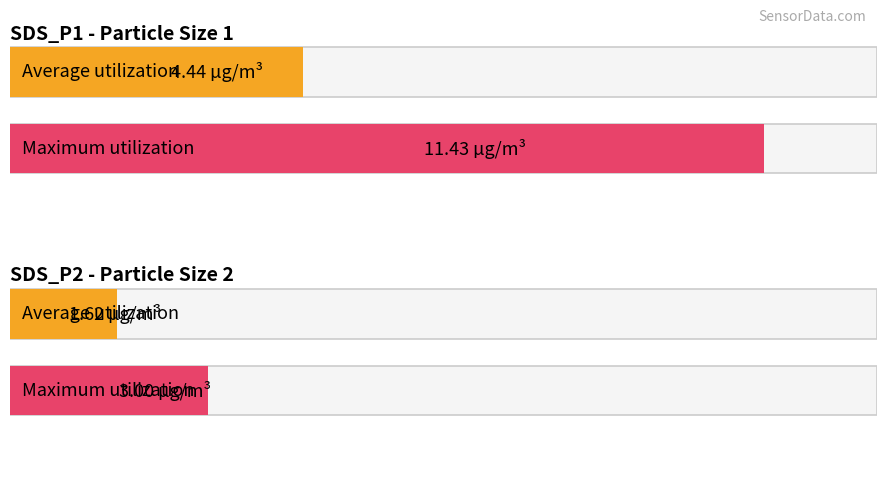

What is the difference between the maximum and minimum values in the Maximum utilization series?

8.4